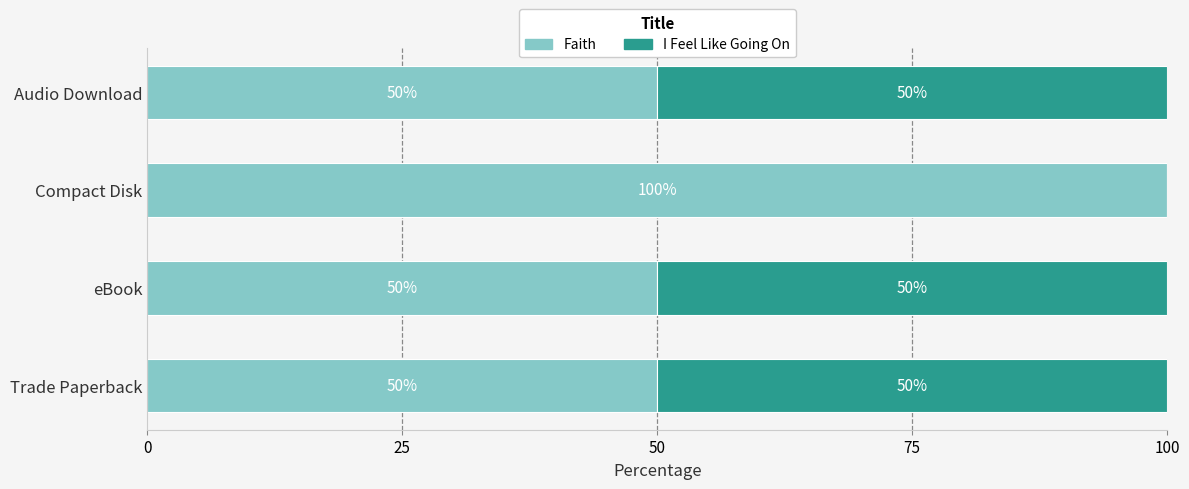

How many data points in Faith are above 50?

1